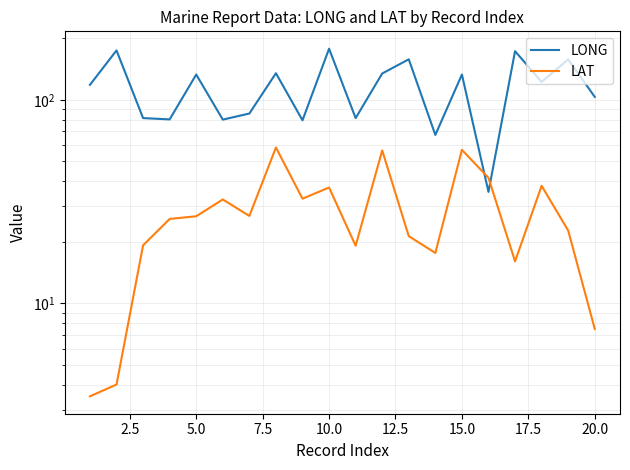

True or false: LONG and LAT cross at least once.

True